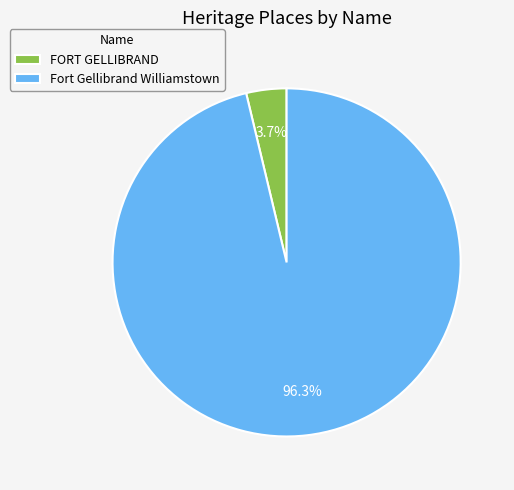

To the nearest percent, what is the combined percentage of FORT GELLIBRAND and Fort Gellibrand Williamstown?

100%